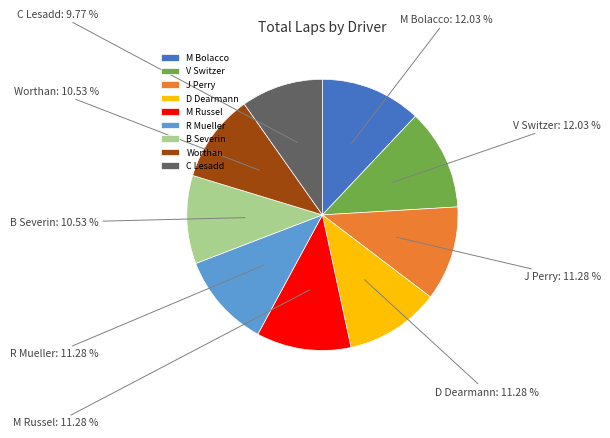

Which slice is the smallest?

C Lesadd